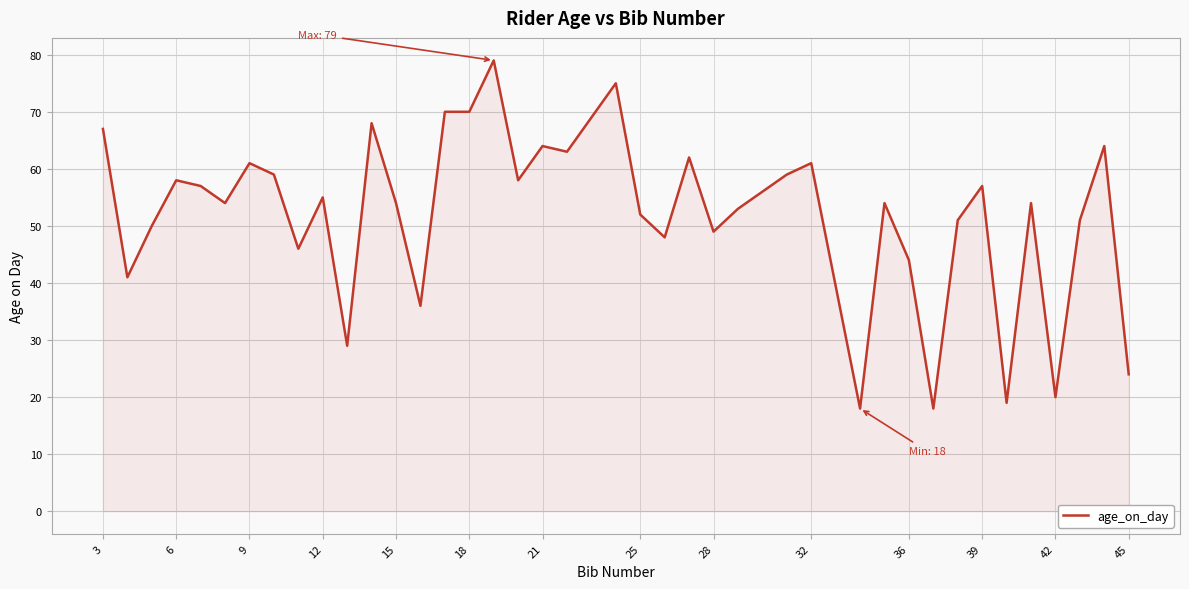

What is the difference between the maximum and minimum values?

61